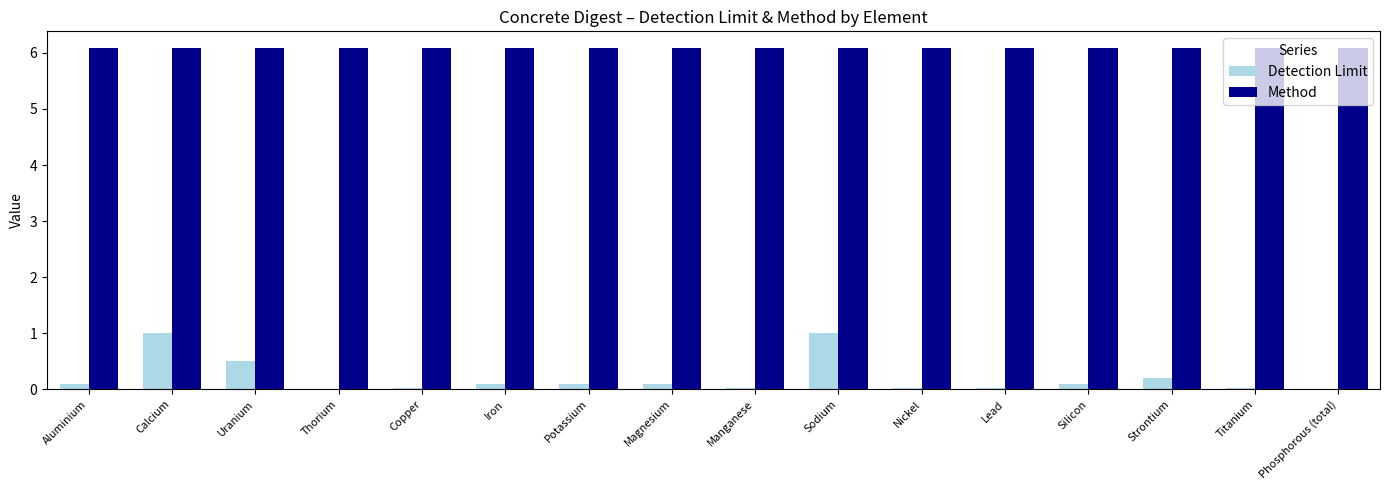

What is the highest value of the Method series?

6.1